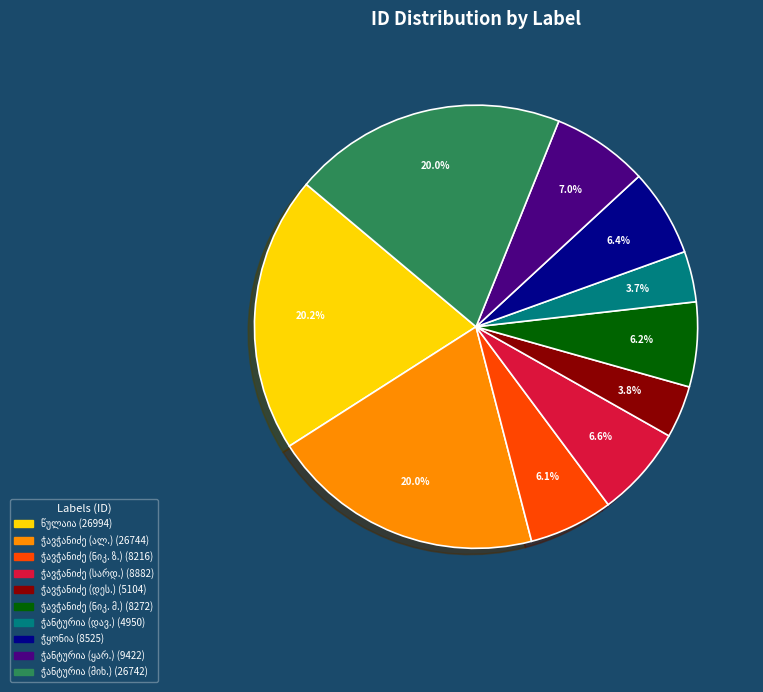

Is there a majority slice in this chart?

No